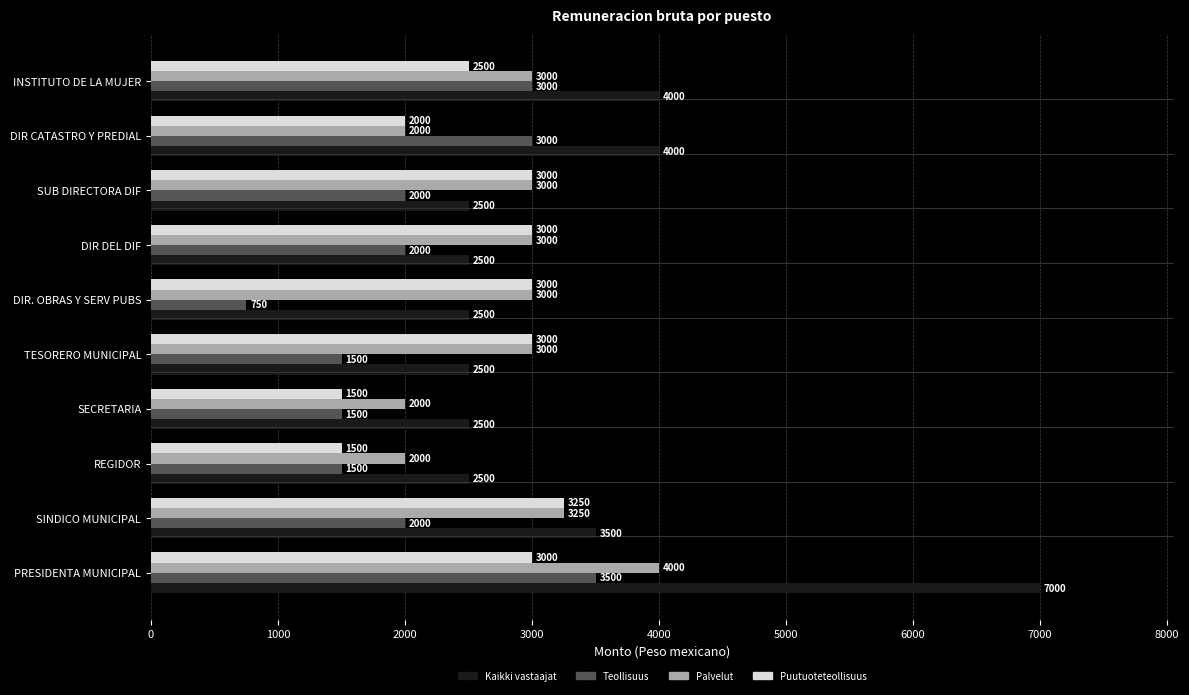

Is the value of Teollisuus at DIR CATASTRO Y PREDIAL greater than the value of Kaikki vastaajat at TESORERO MUNICIPAL?

Yes